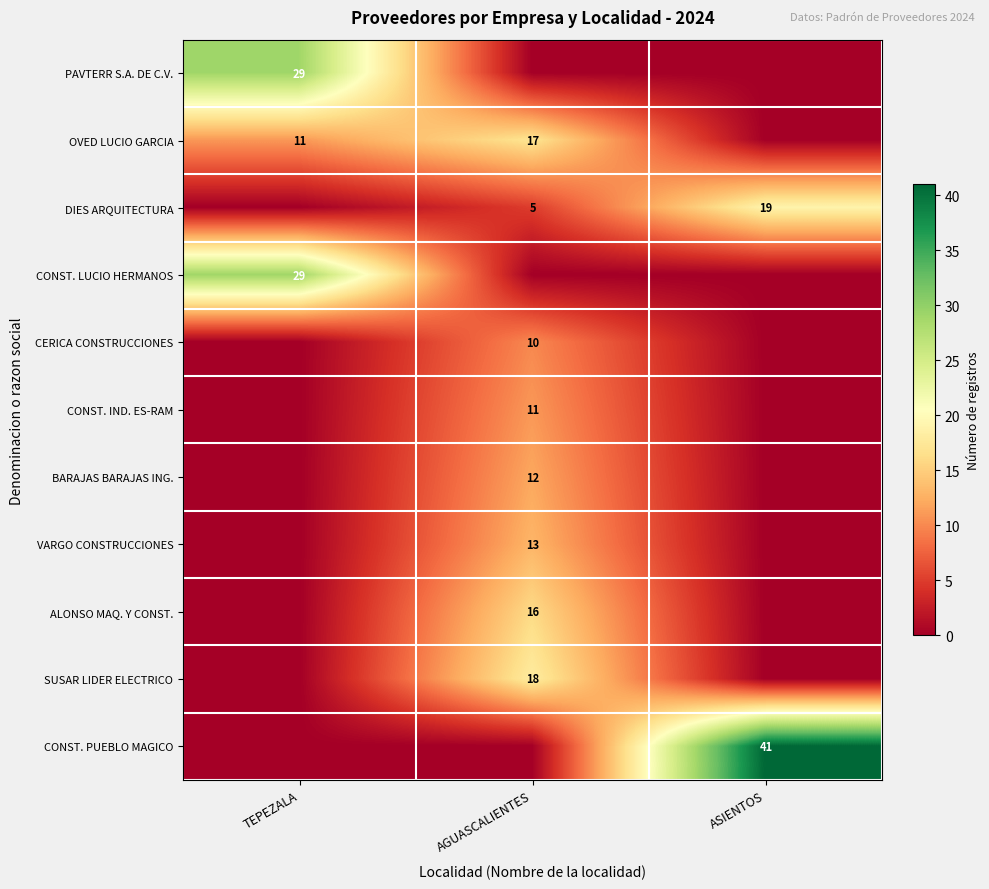

What is the greatest value displayed?

41